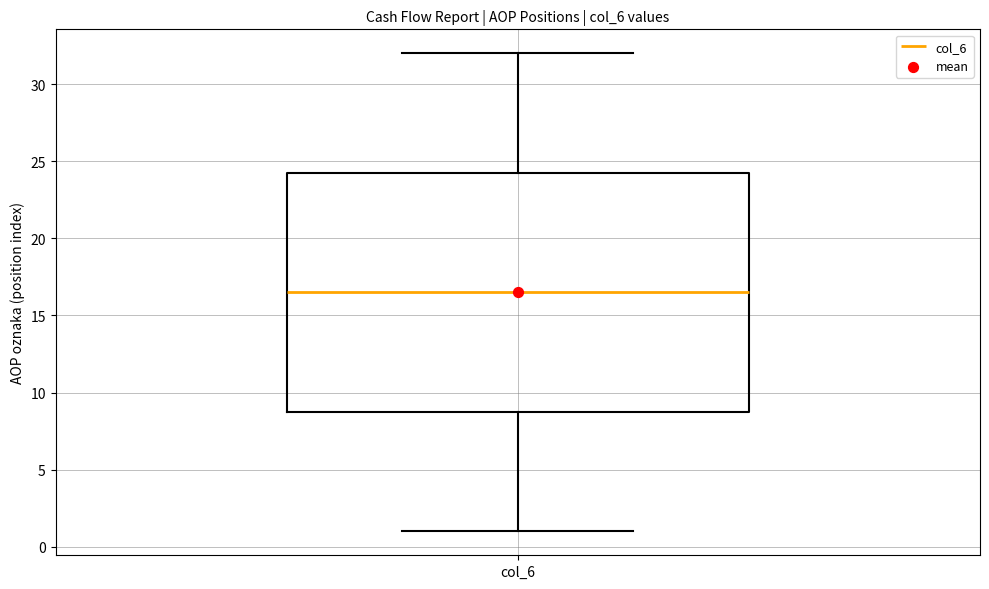

Read this box plot against the y-axis: the position of the median line, the range covered by the box, and the ends of both whiskers. The values are not printed on the chart, so give them approximately, as read against the axis.

median 16.5, box 9.0 to 24.5, whiskers 1.0 to 32.0